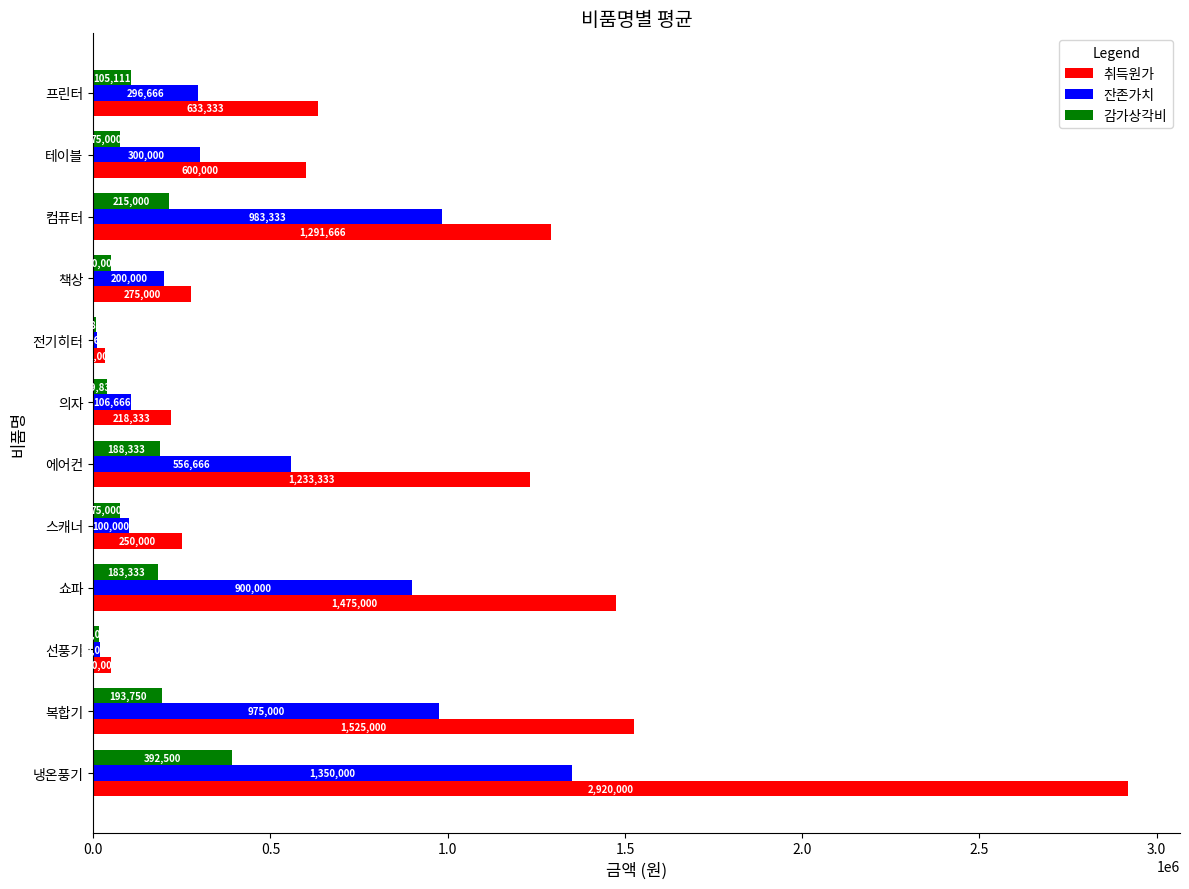

What is the highest value of the 감가상각비 series?

392500